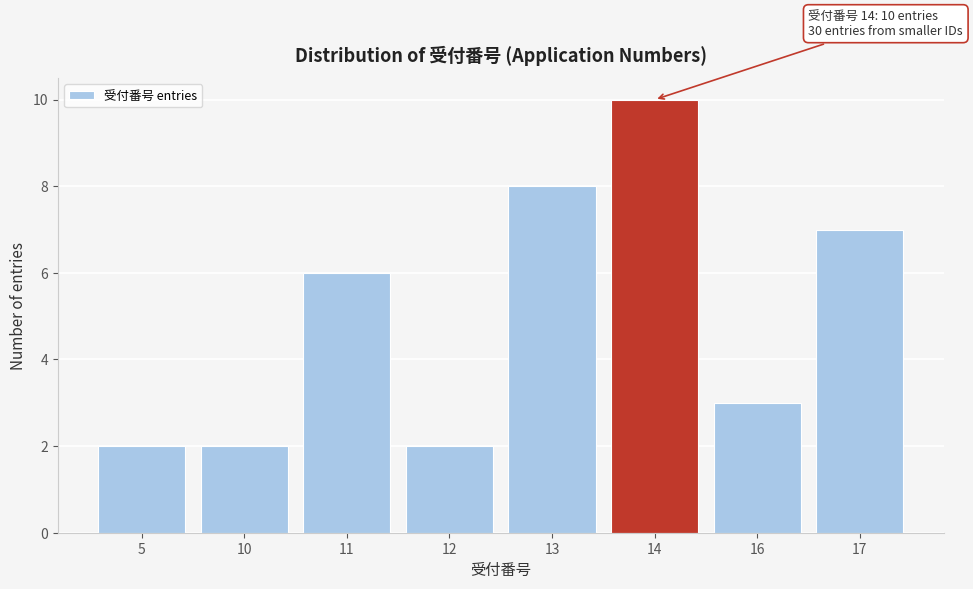

Reading left to right, transcribe all the data shown in this chart.

5=2	10=2	11=6	12=2	13=8	14=10	16=3	17=7